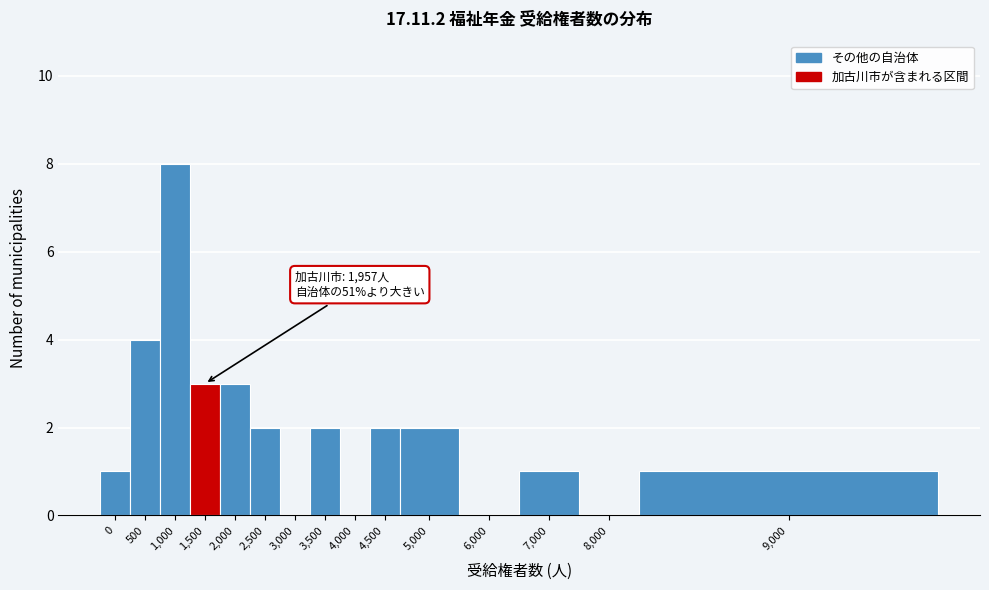

Reading right to left, what are all the values shown in this chart?

9,000=1	8,000=0	7,000=1	6,000=0	5,000=2	4,500=2	4,000=0	3,500=2	3,000=0	2,500=2	2,000=3	1,500=3	1,000=8	500=4	0=1